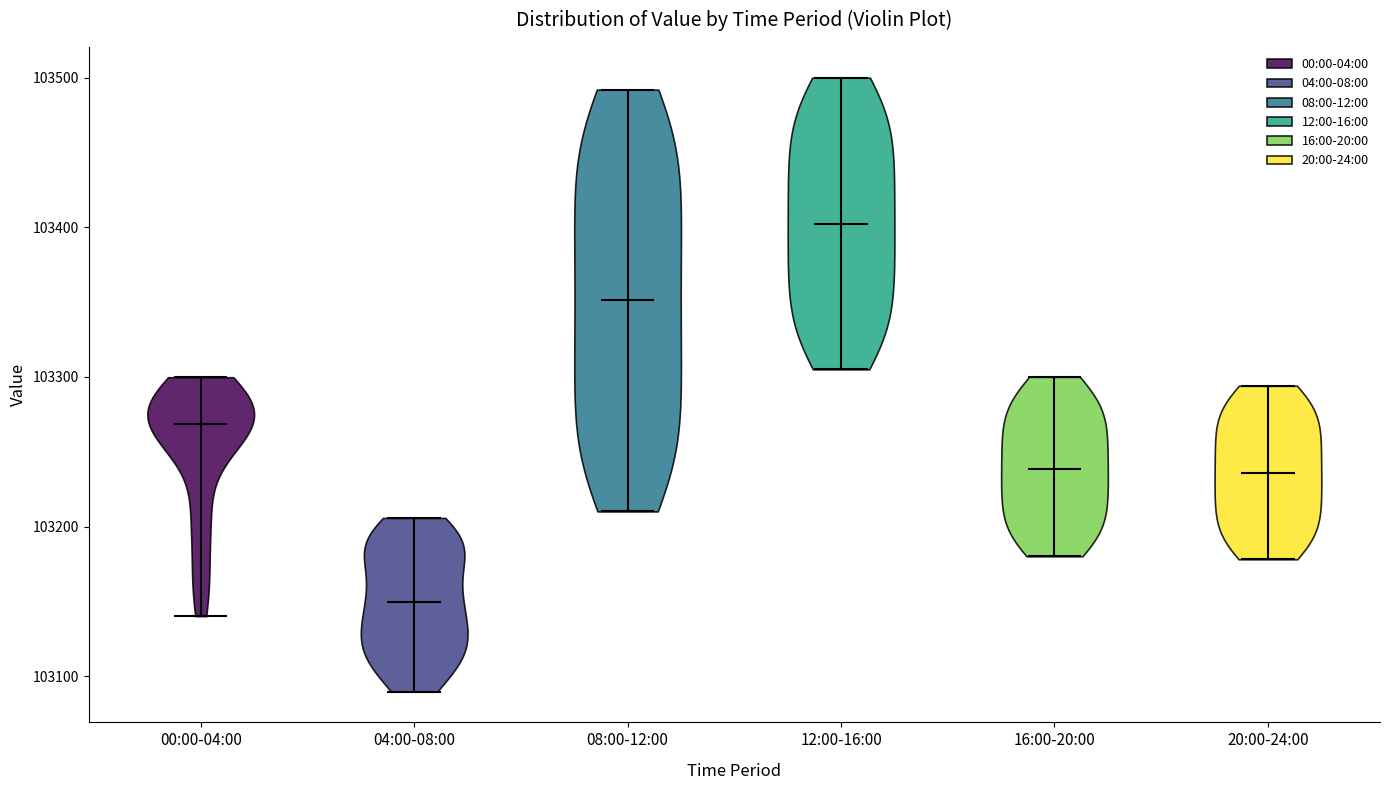

Where does the median line of the violin for 20:00-24:00 sit on the y-axis? The values are not printed on the chart, so give them approximately, as read against the axis.

103240